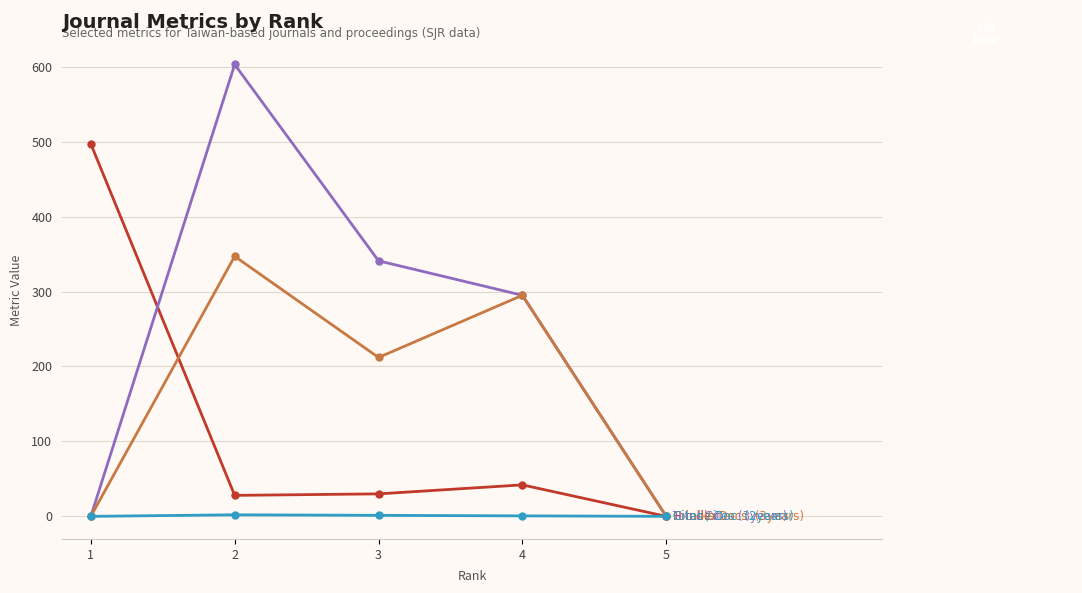

What is the difference between the highest and lowest values at 1?

497.0